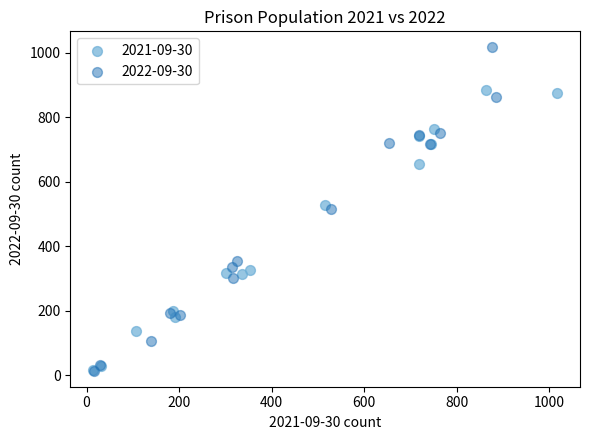

Which series reaches the maximum Y coordinate?

2022-09-30